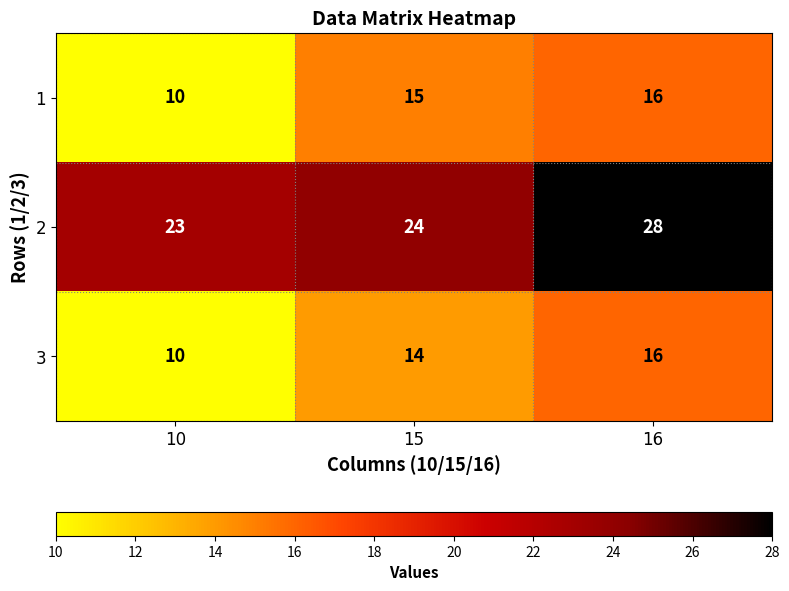

True or false: 3 has a value of 14 at 15.

True